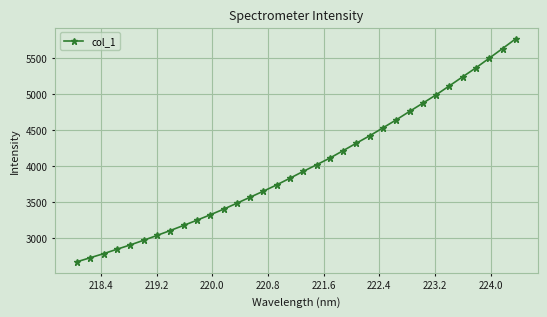

What is the greatest value displayed?

5766.3